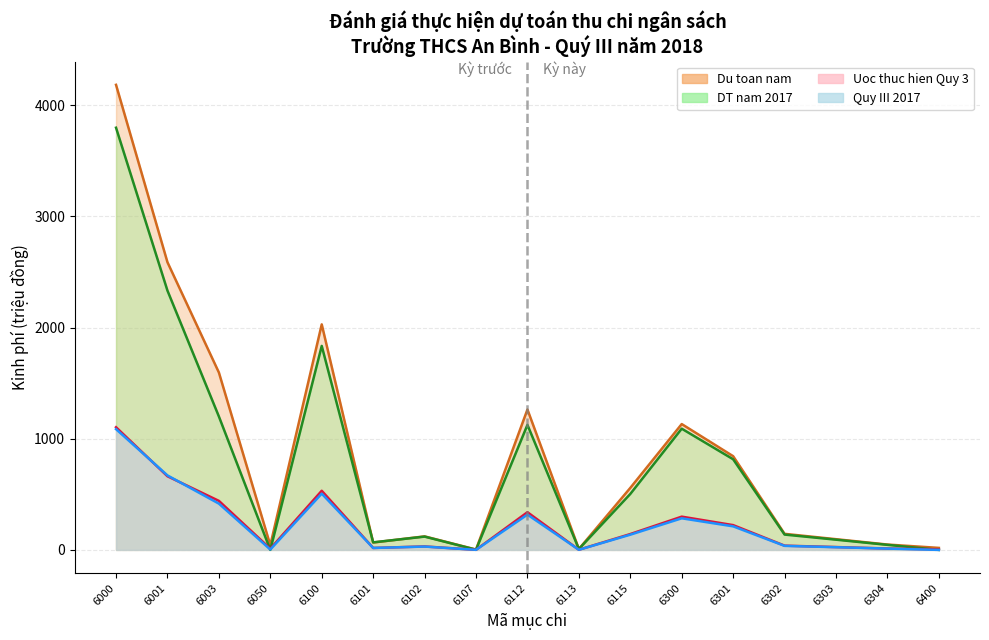

The Quy III 2017 series shows 1086.6 at 6000. True or false?

True